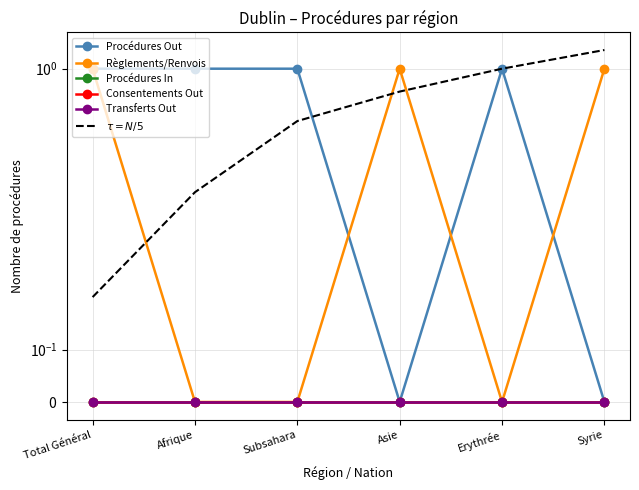

At which label does Procédures Out reach its minimum?

Asie